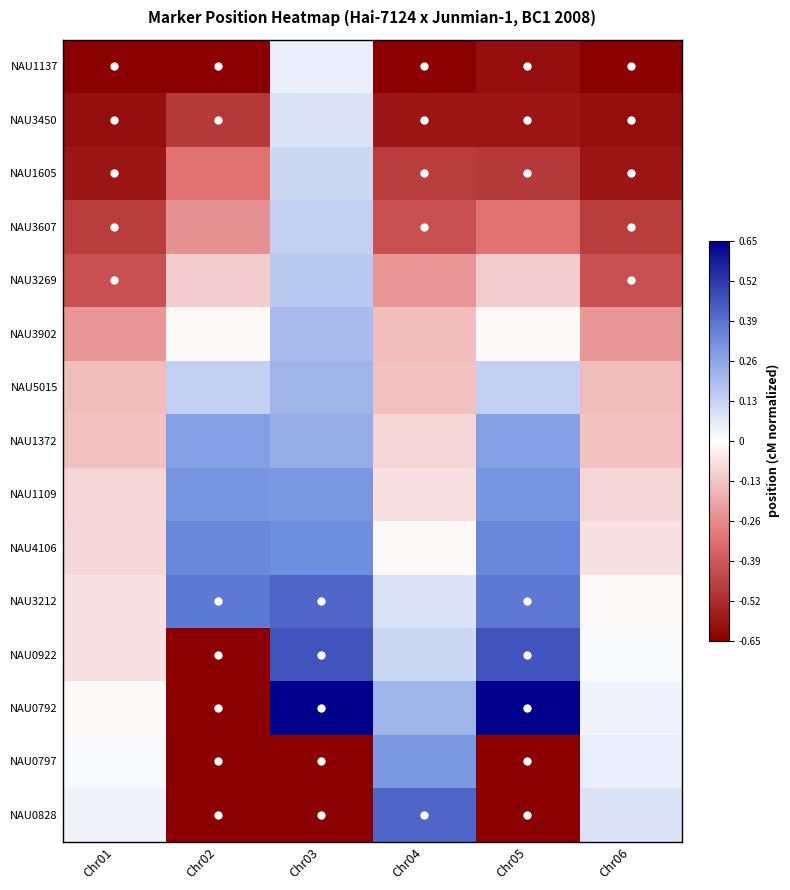

Reading left to right, extract all data points from this chart.

NAU1137: Chr01=-0.7	Chr02=-0.7	Chr03=0.1	Chr04=-0.7	Chr05=-0.6	Chr06=-0.7
NAU3450: Chr01=-0.6	Chr02=-0.5	Chr03=0.1	Chr04=-0.6	Chr05=-0.6	Chr06=-0.6
NAU1605: Chr01=-0.6	Chr02=-0.3	Chr03=0.1	Chr04=-0.5	Chr05=-0.5	Chr06=-0.6
NAU3607: Chr01=-0.5	Chr02=-0.2	Chr03=0.1	Chr04=-0.4	Chr05=-0.3	Chr06=-0.5
NAU3269: Chr01=-0.4	Chr02=-0.1	Chr03=0.2	Chr04=-0.2	Chr05=-0.1	Chr06=-0.4
NAU3902: Chr01=-0.2	Chr02=-0.0	Chr03=0.2	Chr04=-0.1	Chr05=-0.0	Chr06=-0.2
NAU5015: Chr01=-0.1	Chr02=0.1	Chr03=0.2	Chr04=-0.1	Chr05=0.1	Chr06=-0.1
NAU1372: Chr01=-0.1	Chr02=0.3	Chr03=0.2	Chr04=-0.1	Chr05=0.3	Chr06=-0.1
NAU1109: Chr01=-0.1	Chr02=0.3	Chr03=0.3	Chr04=-0.1	Chr05=0.3	Chr06=-0.1
NAU4106: Chr01=-0.1	Chr02=0.3	Chr03=0.3	Chr04=-0.0	Chr05=0.3	Chr06=-0.1
NAU3212: Chr01=-0.1	Chr02=0.4	Chr03=0.4	Chr04=0.1	Chr05=0.4	Chr06=-0.0
NAU0922: Chr01=-0.1	Chr02=-0.7	Chr03=0.5	Chr04=0.1	Chr05=0.5	Chr06=0.0
NAU0792: Chr01=-0.0	Chr02=-0.7	Chr03=0.7	Chr04=0.2	Chr05=0.7	Chr06=0.0
NAU0797: Chr01=0.0	Chr02=-0.7	Chr03=-0.7	Chr04=0.3	Chr05=-0.7	Chr06=0.1
NAU0828: Chr01=0.0	Chr02=-0.7	Chr03=-0.7	Chr04=0.4	Chr05=-0.7	Chr06=0.1